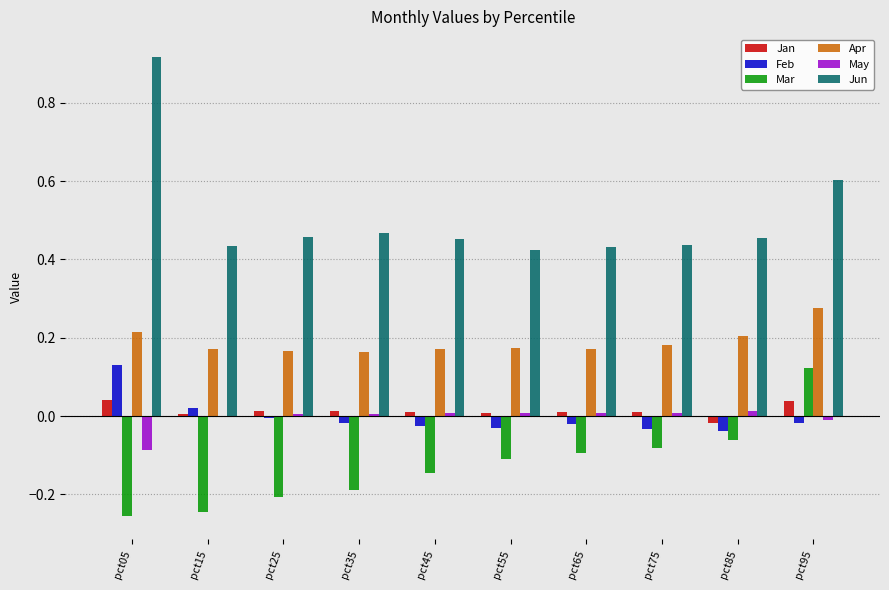

Are the bars horizontal?

No